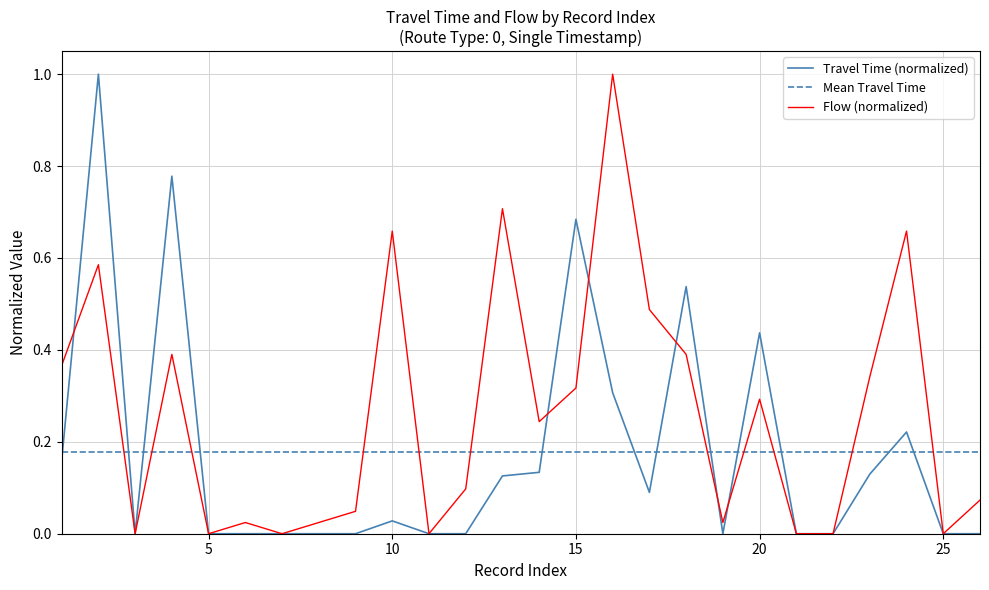

Is it true that Flow (normalized) equals 0.4 at 20?

False